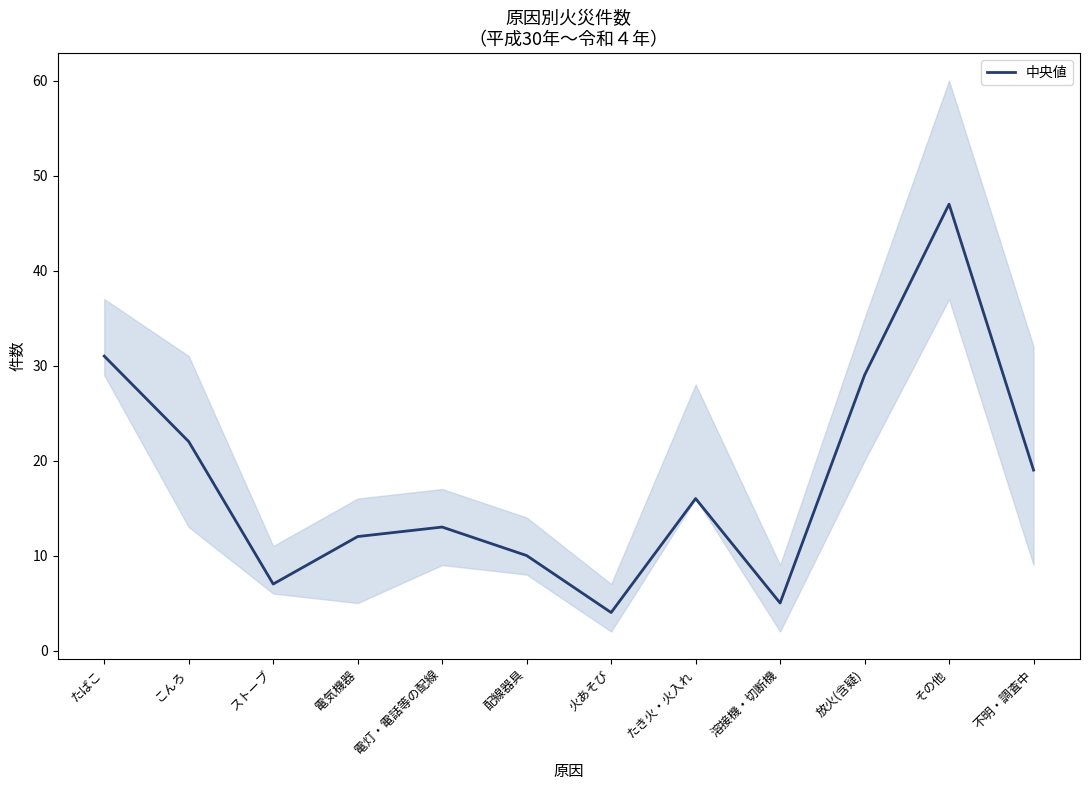

True or false: the data shows 14 at たばこ.

False